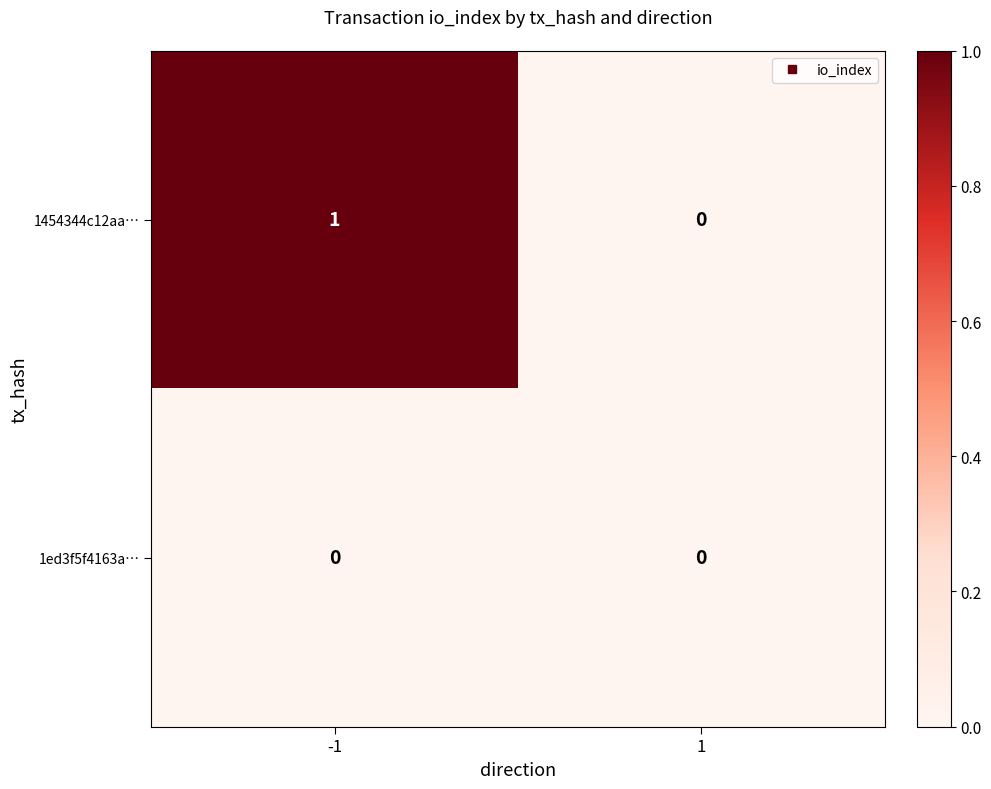

The value of 1454344c12aa… at -1 is 1. True or false?

True